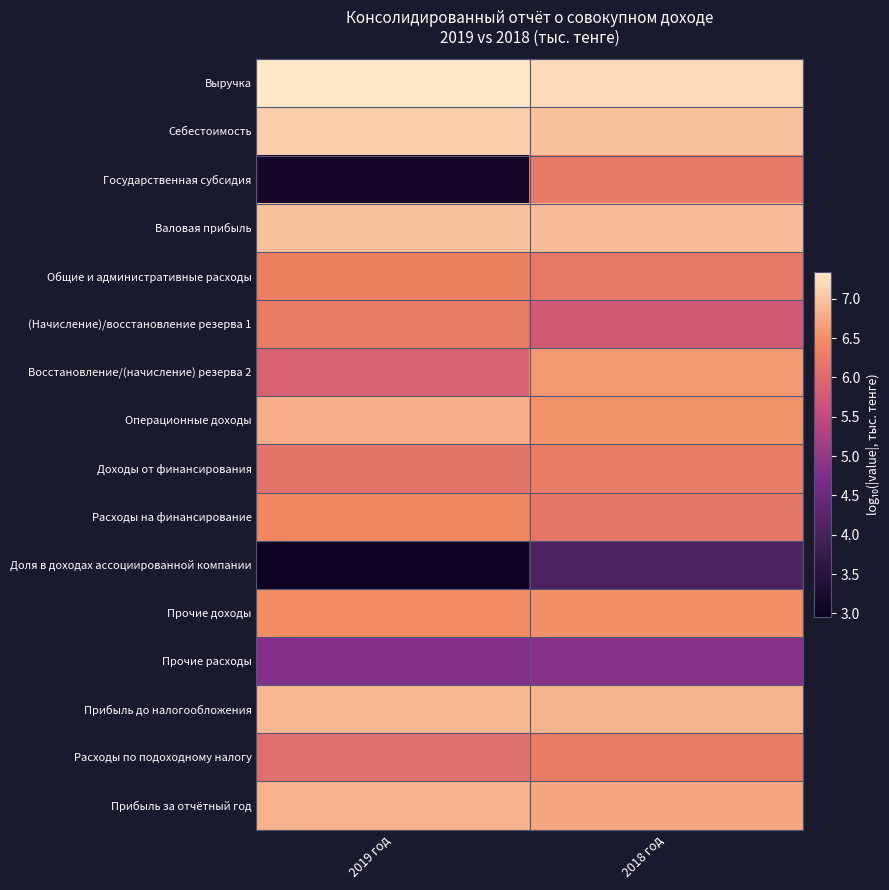

Which has a higher value, 2018 год or 2019 год?

2019 год